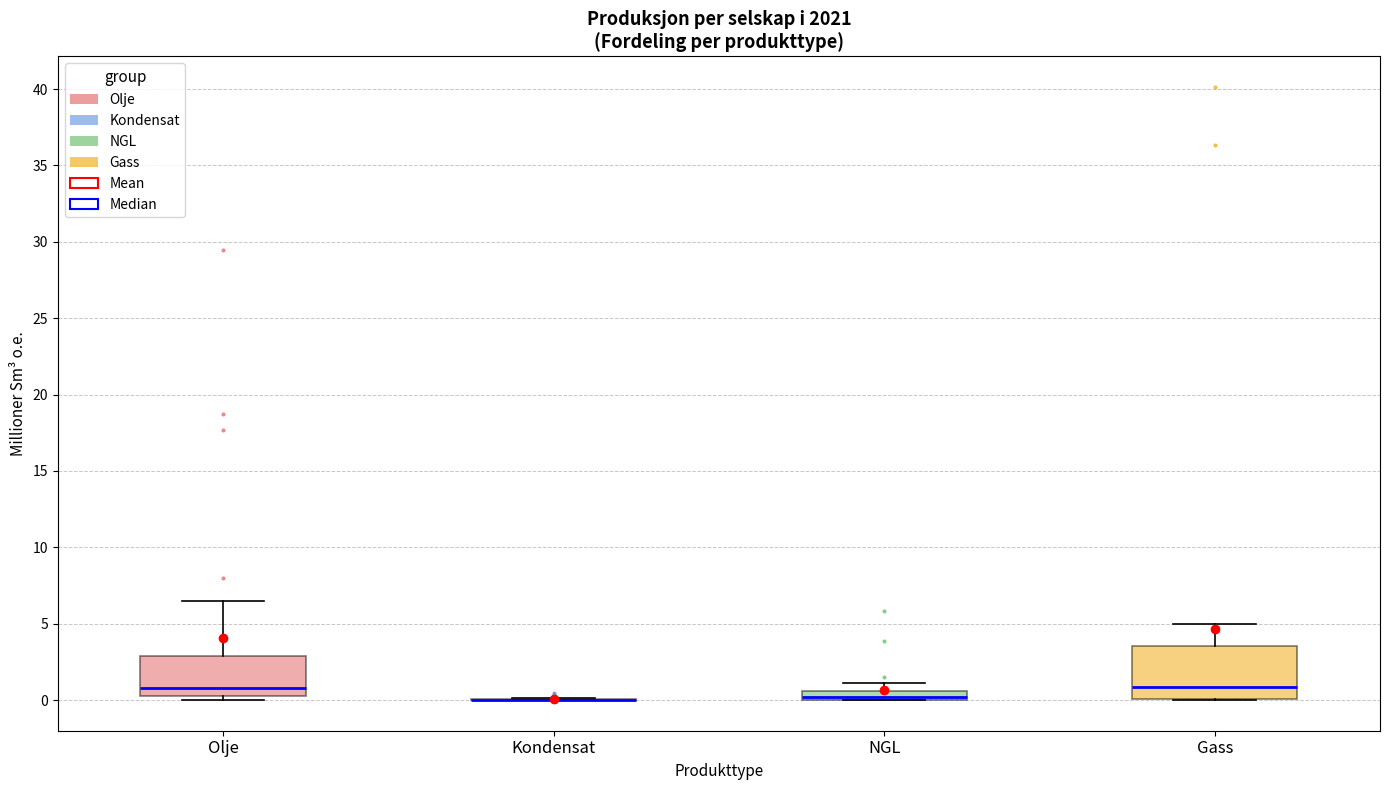

Which box is the tallest, from its lower edge to its upper edge?

Gass